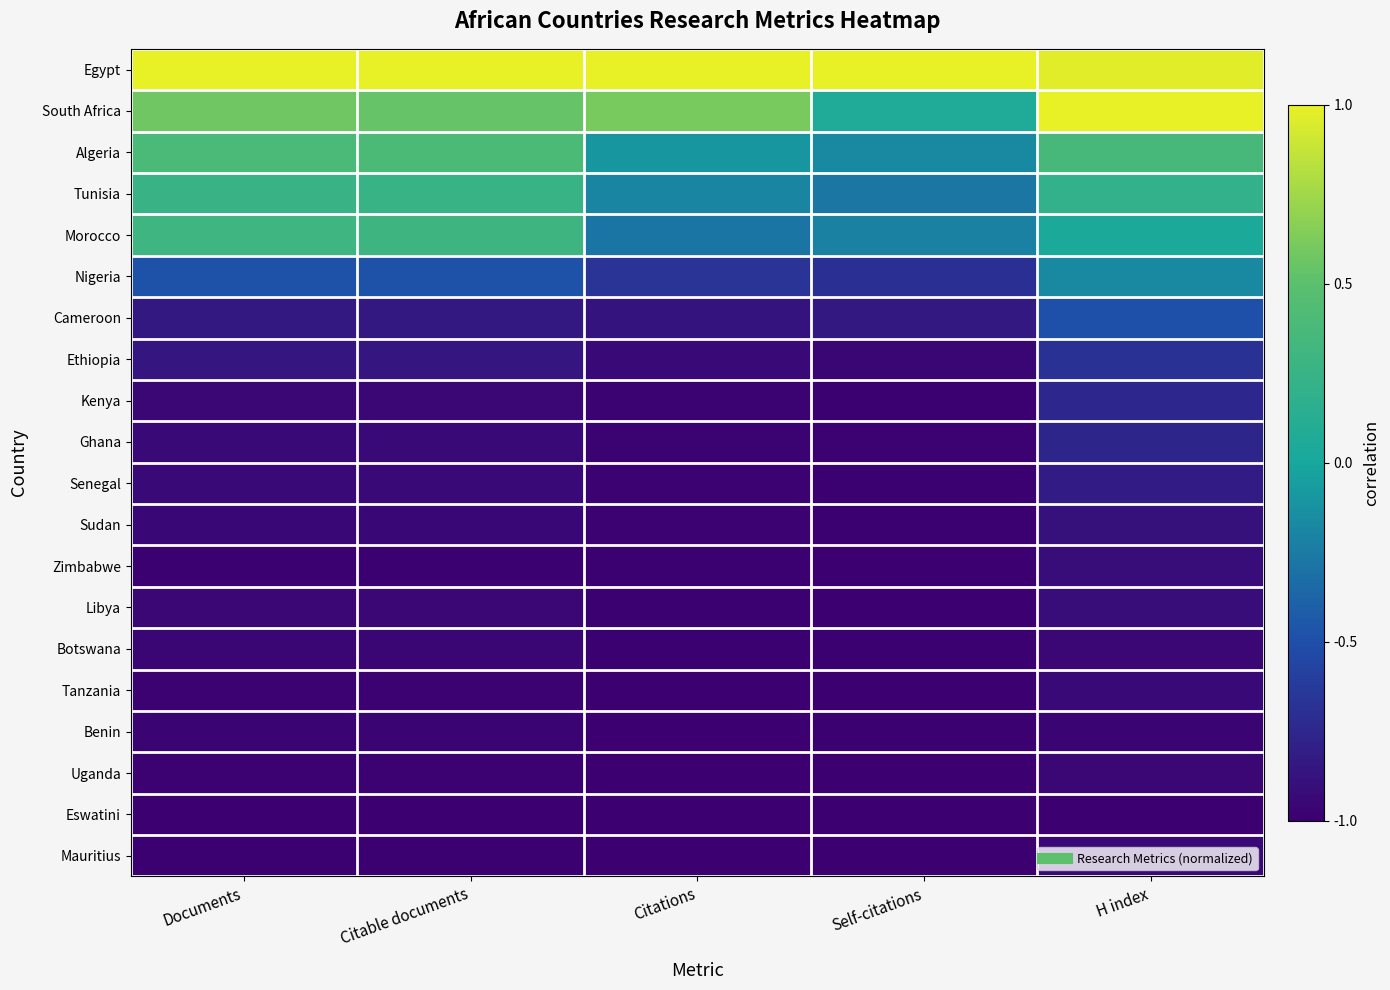

How many series are shown in this chart?

20